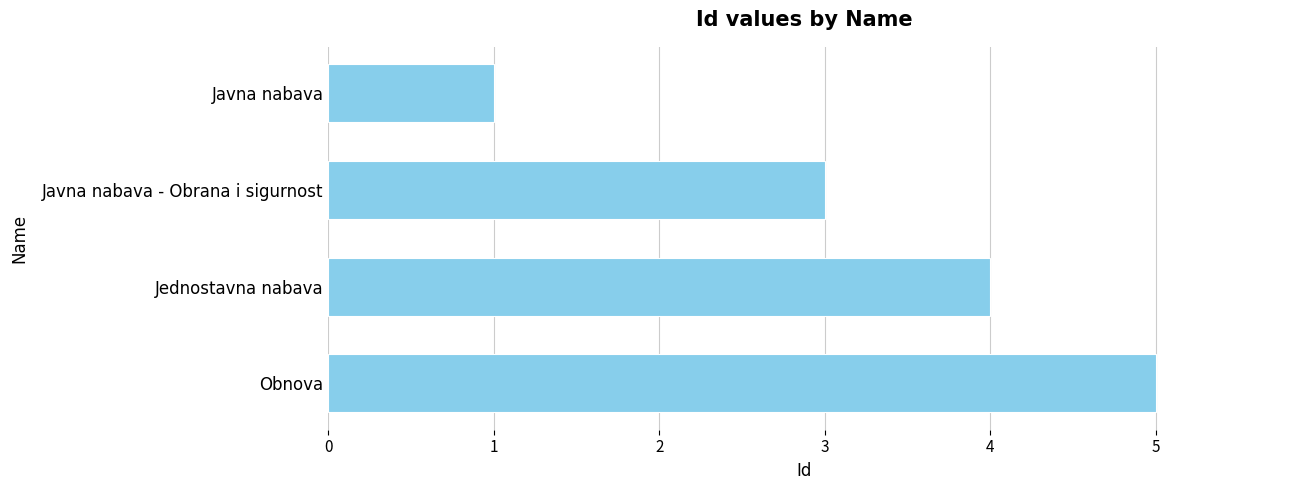

Reading bottom to top, transcribe all the data shown in this chart.

5	4	3	1